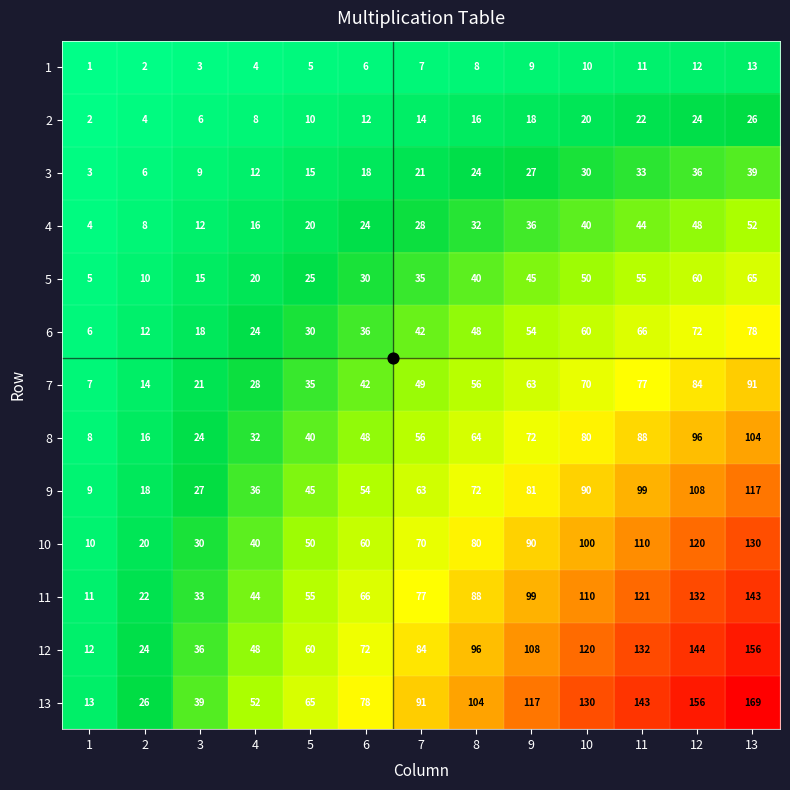

What is the average value of the 11 series?

77